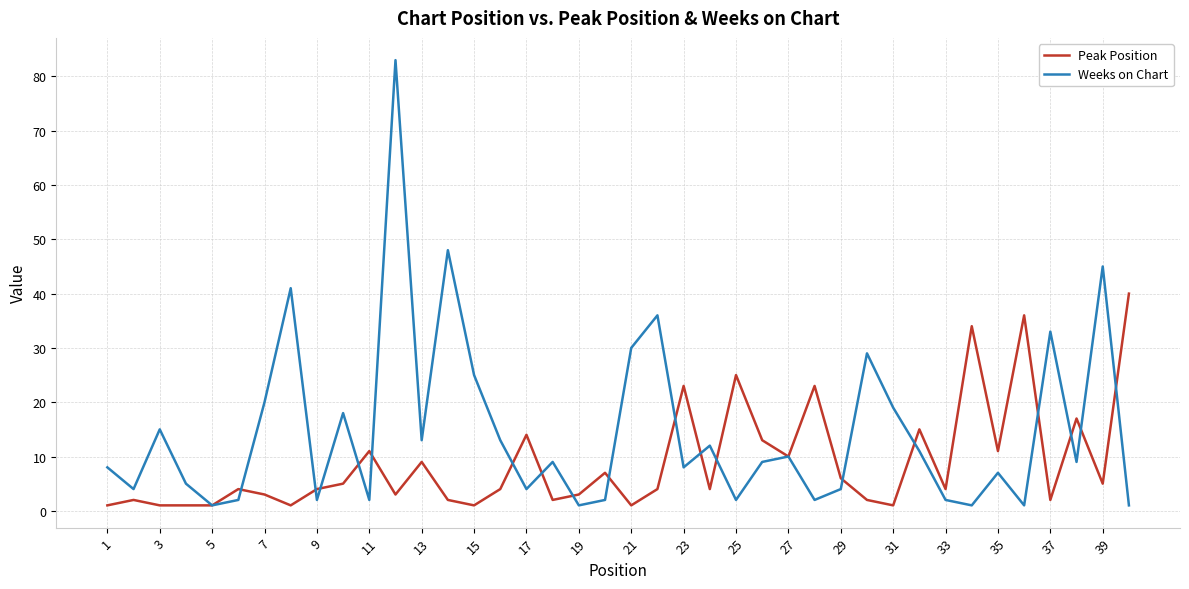

Which series has the widest spread of values?

Weeks on Chart